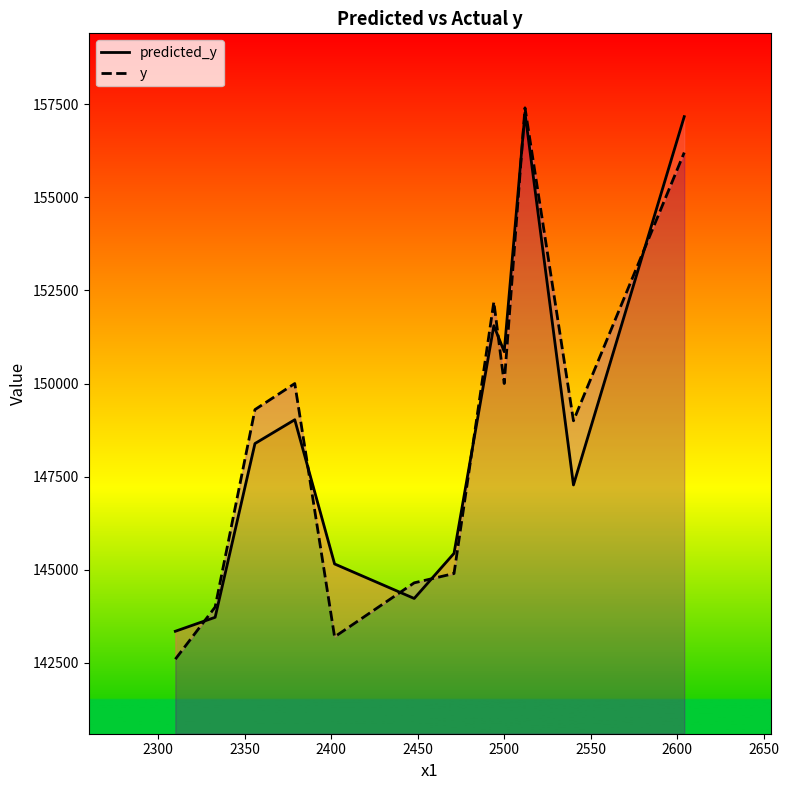

Reading left to right, extract all data points from this chart.

predicted_y: 143350.1	143725.1	148389.1	149028.1	145157.2	144230.9	145441.5	151553.0	150855.3	157268.7	147277.4	157163.6
y: 142600.0	144000.0	149300.0	150000.0	143200.0	144650.0	144900.0	152190.0	150000.0	157400.0	149000.0	156200.0